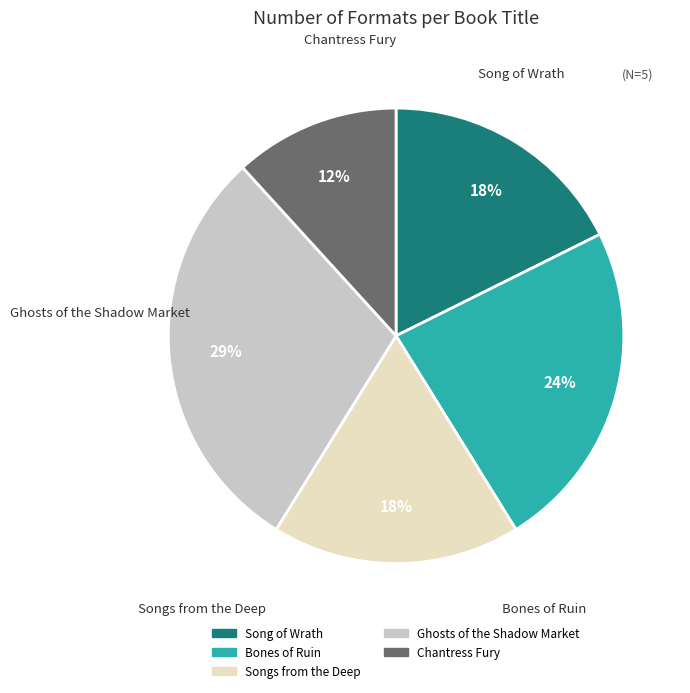

Combined, do Chantress Fury and Ghosts of the Shadow Market account for over 50%?

No